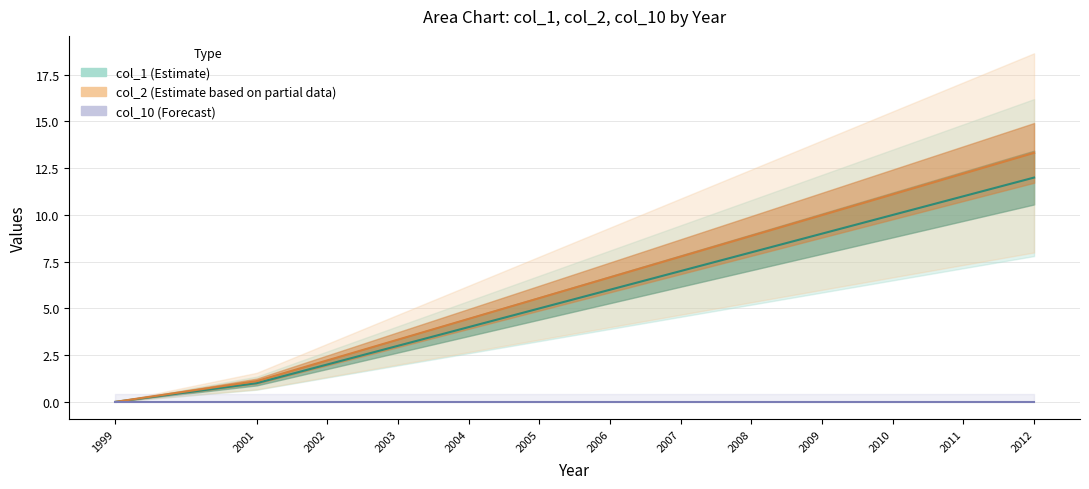

What are all the series names shown in the legend?

col_1 (Estimate), col_2 (Estimate based on partial data), col_10 (Forecast)